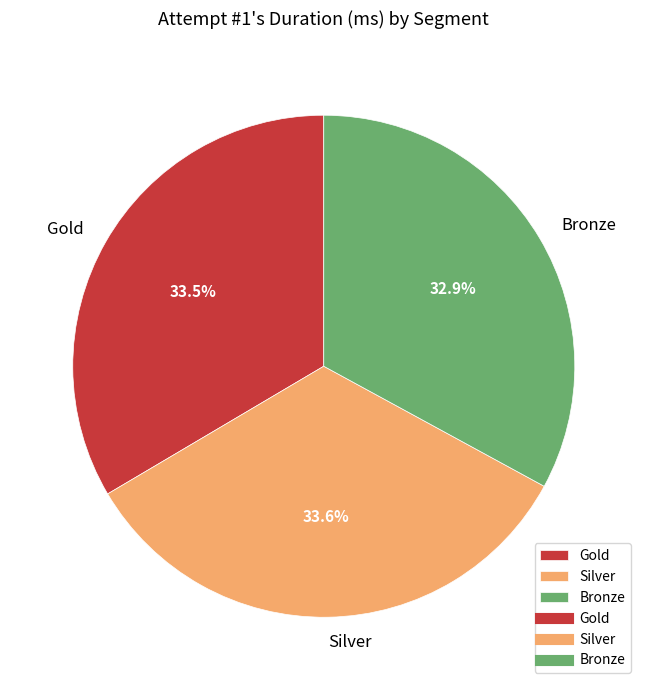

Is there any slice that represents more than half of the pie?

No